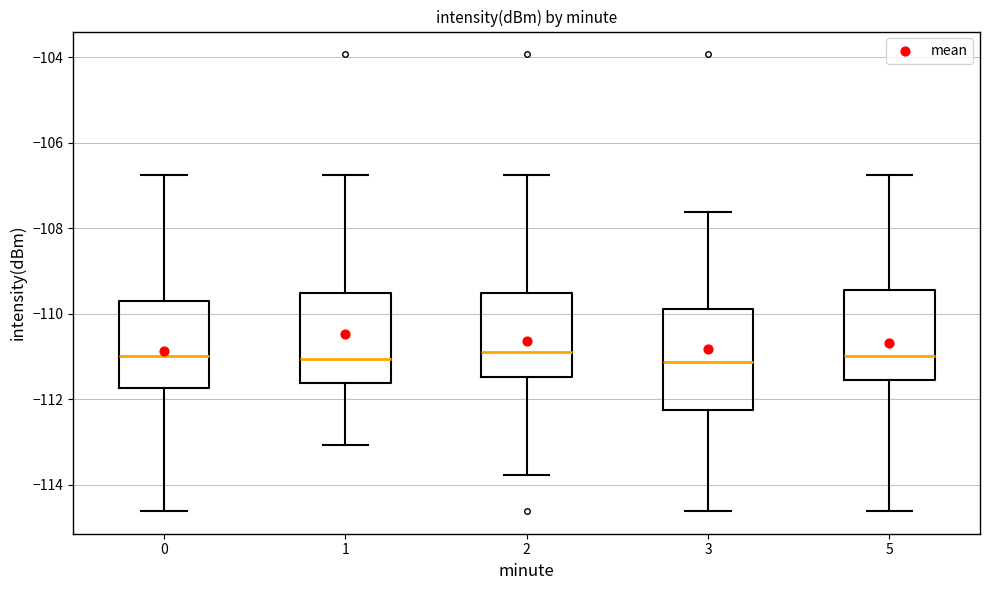

Where does the lower whisker of the box at x = 5 end on the y-axis? The values are not printed on the chart, so give them approximately, as read against the axis.

-114.6